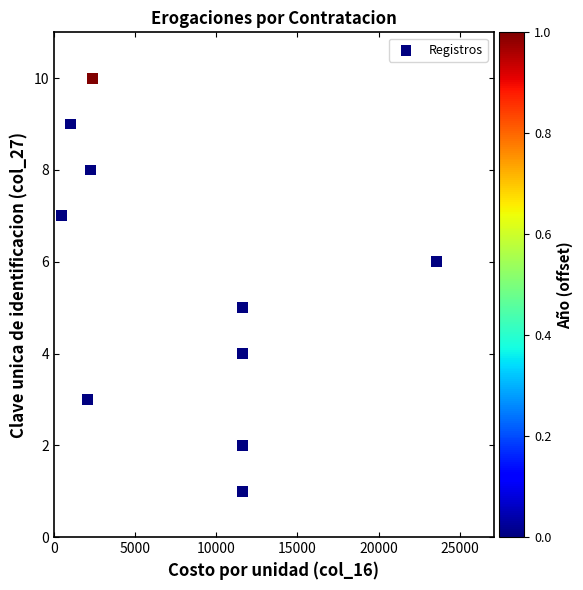

What is the average Y value?

6